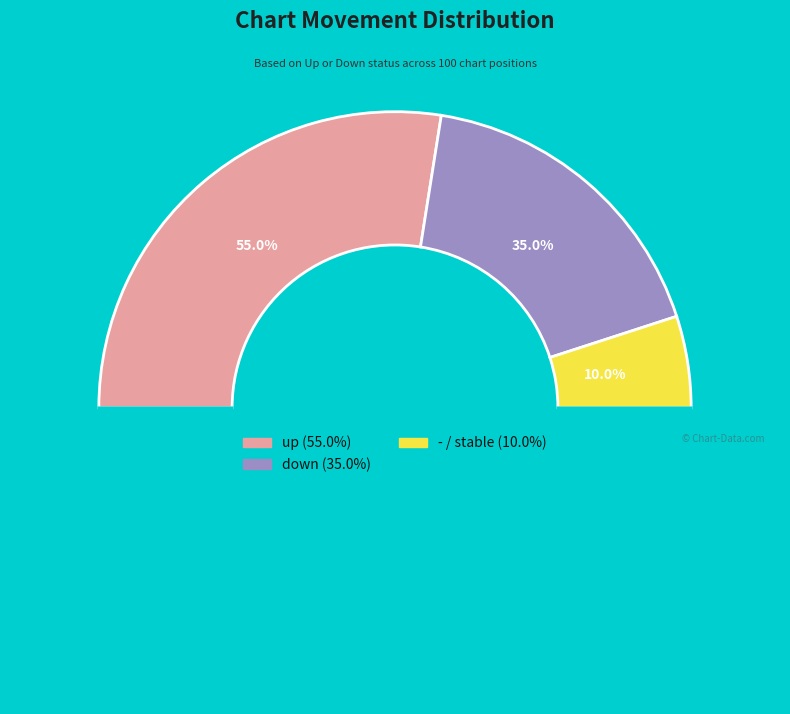

Which has a higher value, up or down?

up